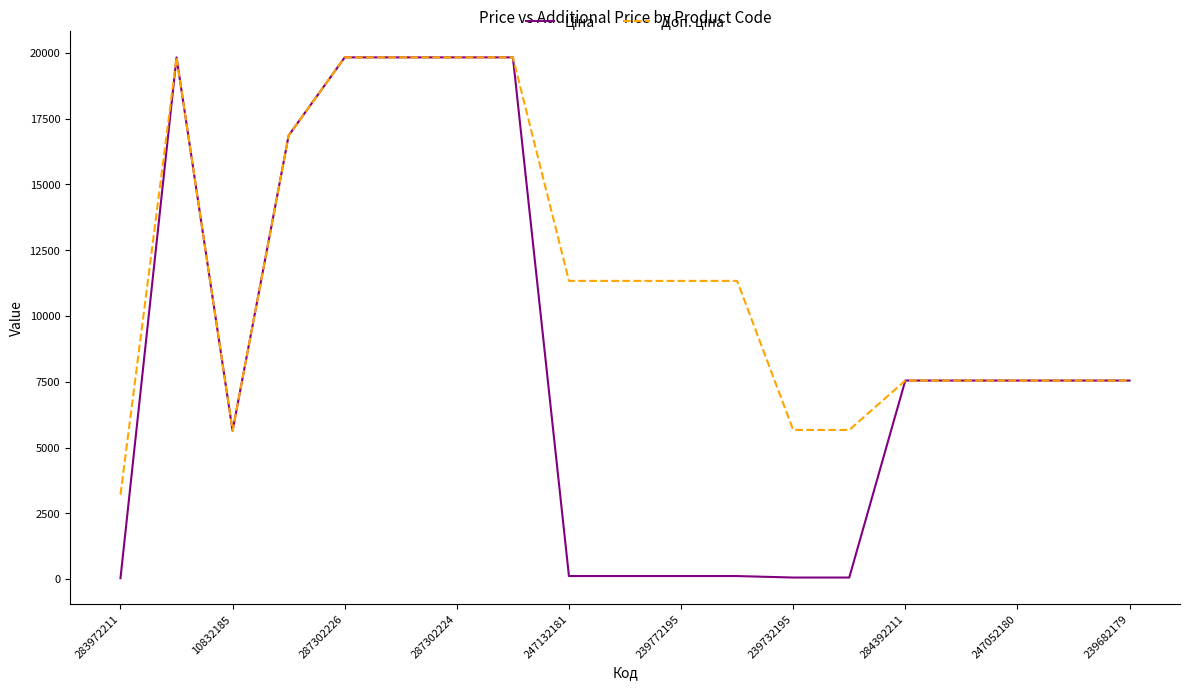

How many series are shown in this chart?

2